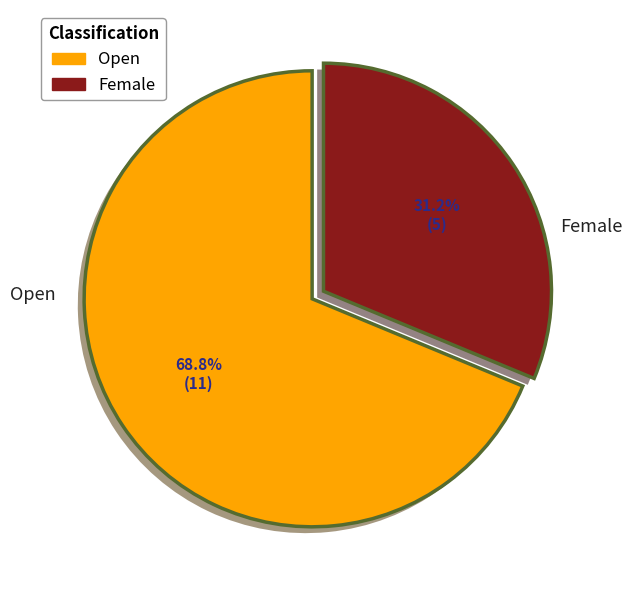

How many segments does this pie chart have?

2